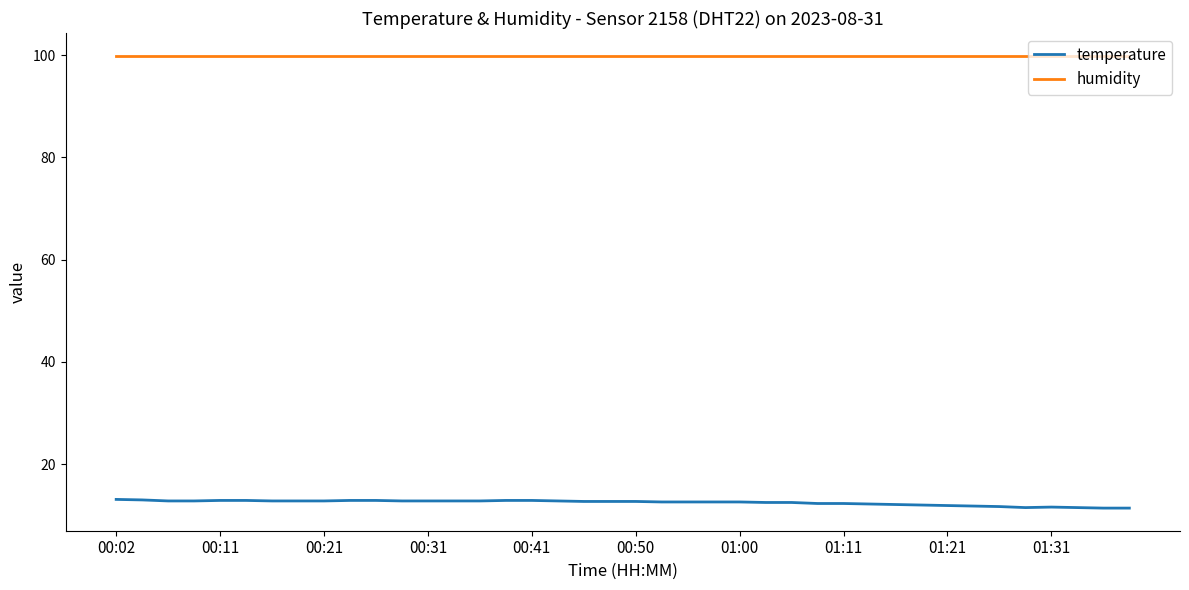

Which series has the largest total across all categories?

humidity